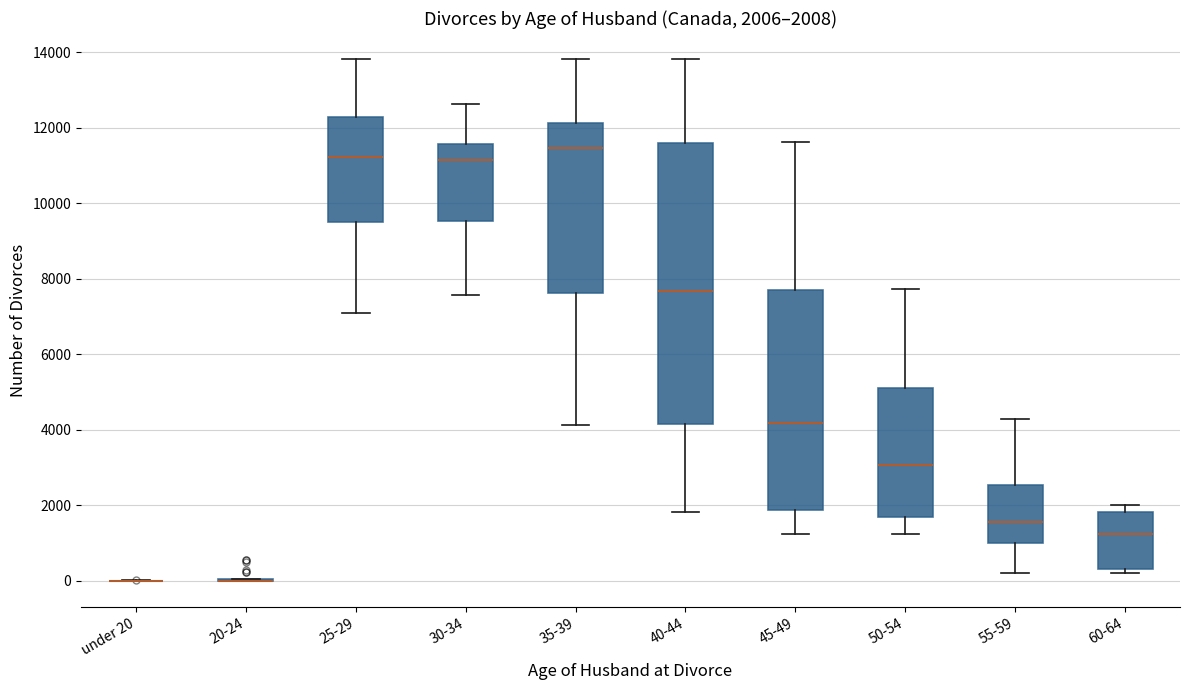

Which box is the tallest, from its lower edge to its upper edge?

40-44